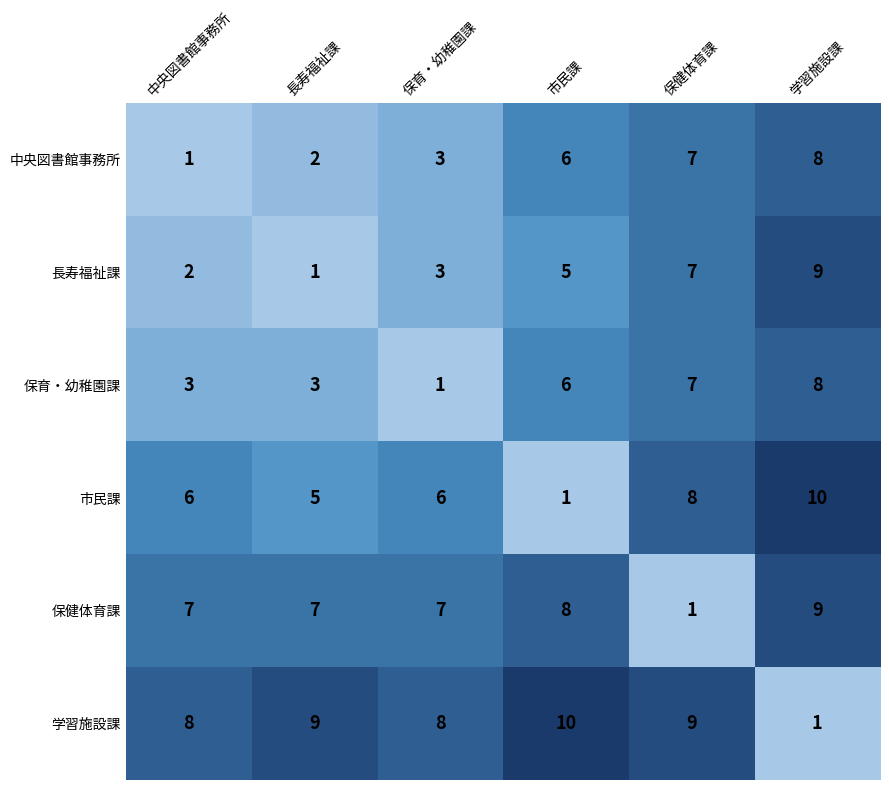

What is the total value across all series at 市民課?

36